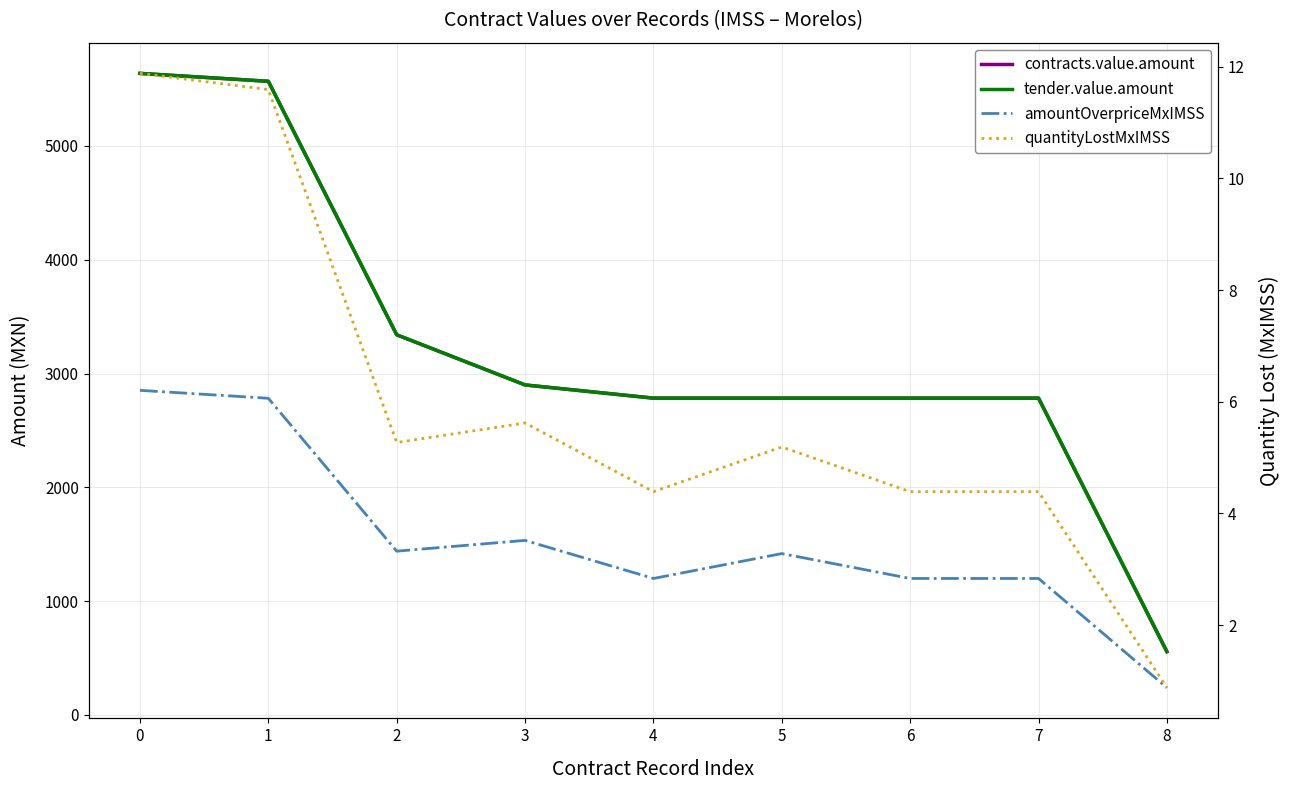

What is the value of the tender.value.amount point at the 7th from the left?

2784.0